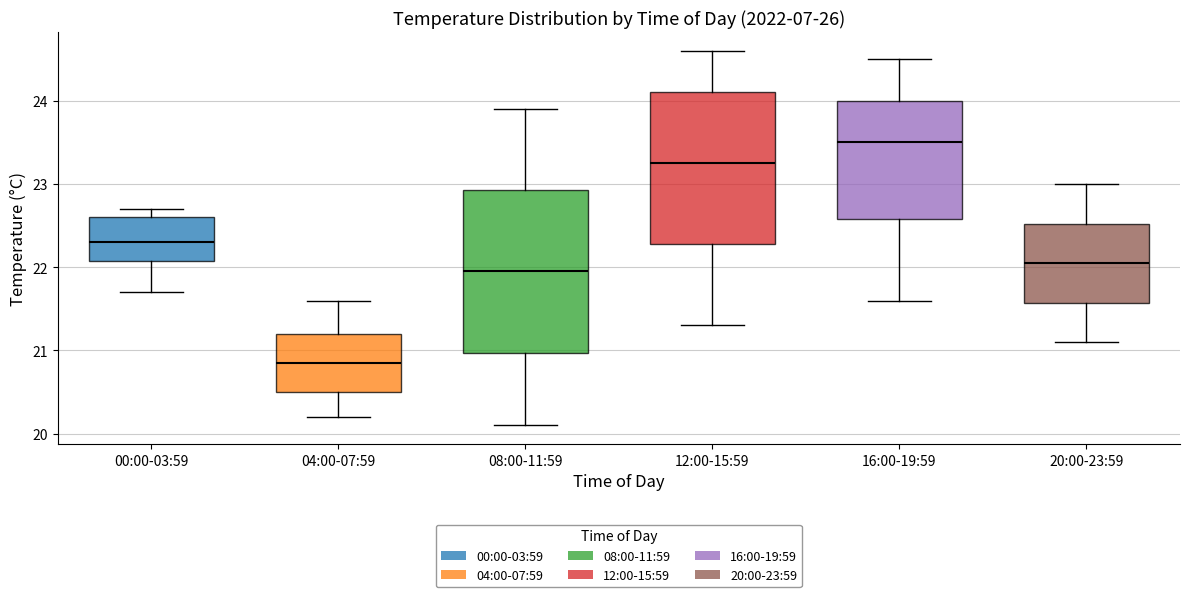

Which box is the tallest, from its lower edge to its upper edge?

08:00-11:59